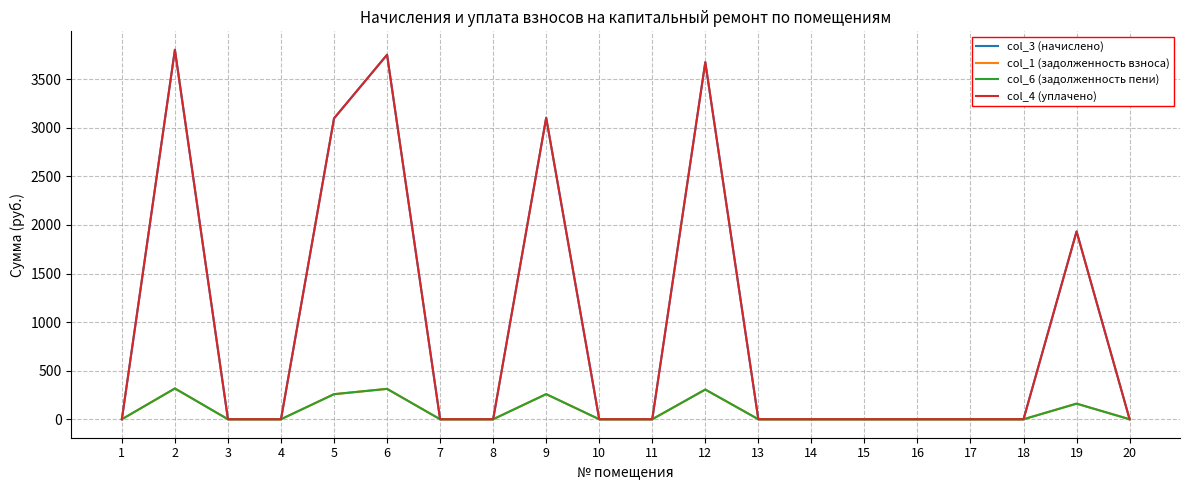

The value of col_1 (задолженность взноса) at 13 is 0.0. True or false?

True